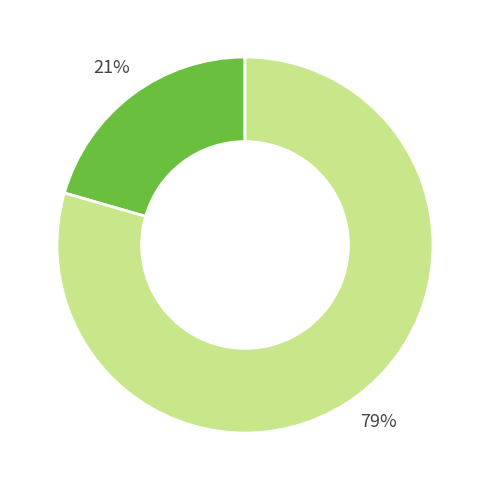

Does any single category account for the majority?

Yes